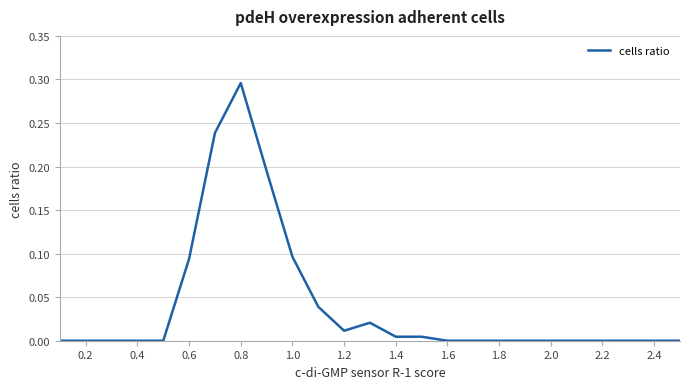

Which label corresponds to the largest value in the chart?

0.8